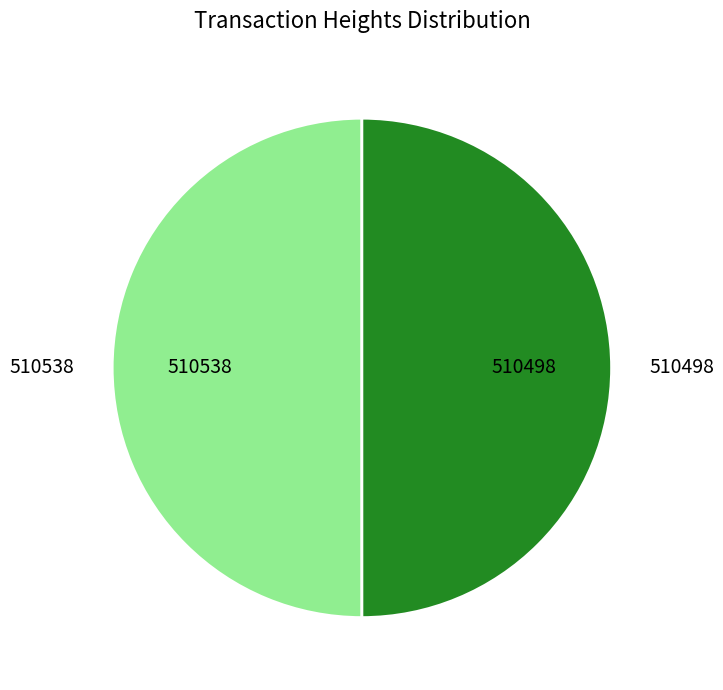

What is the ratio of the value at 510538 to the value at 510498?

1.0